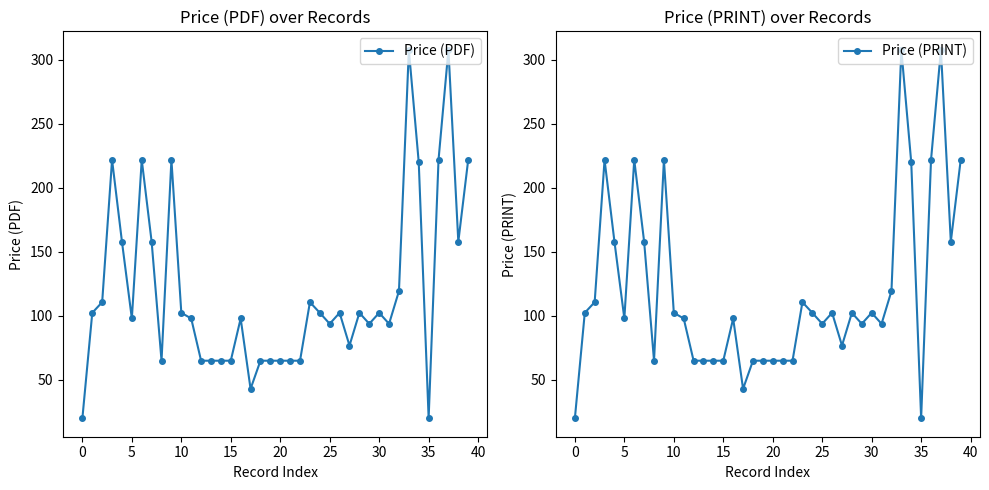

What is the difference between the maximum and minimum values in the Price (PDF) series?

288.0